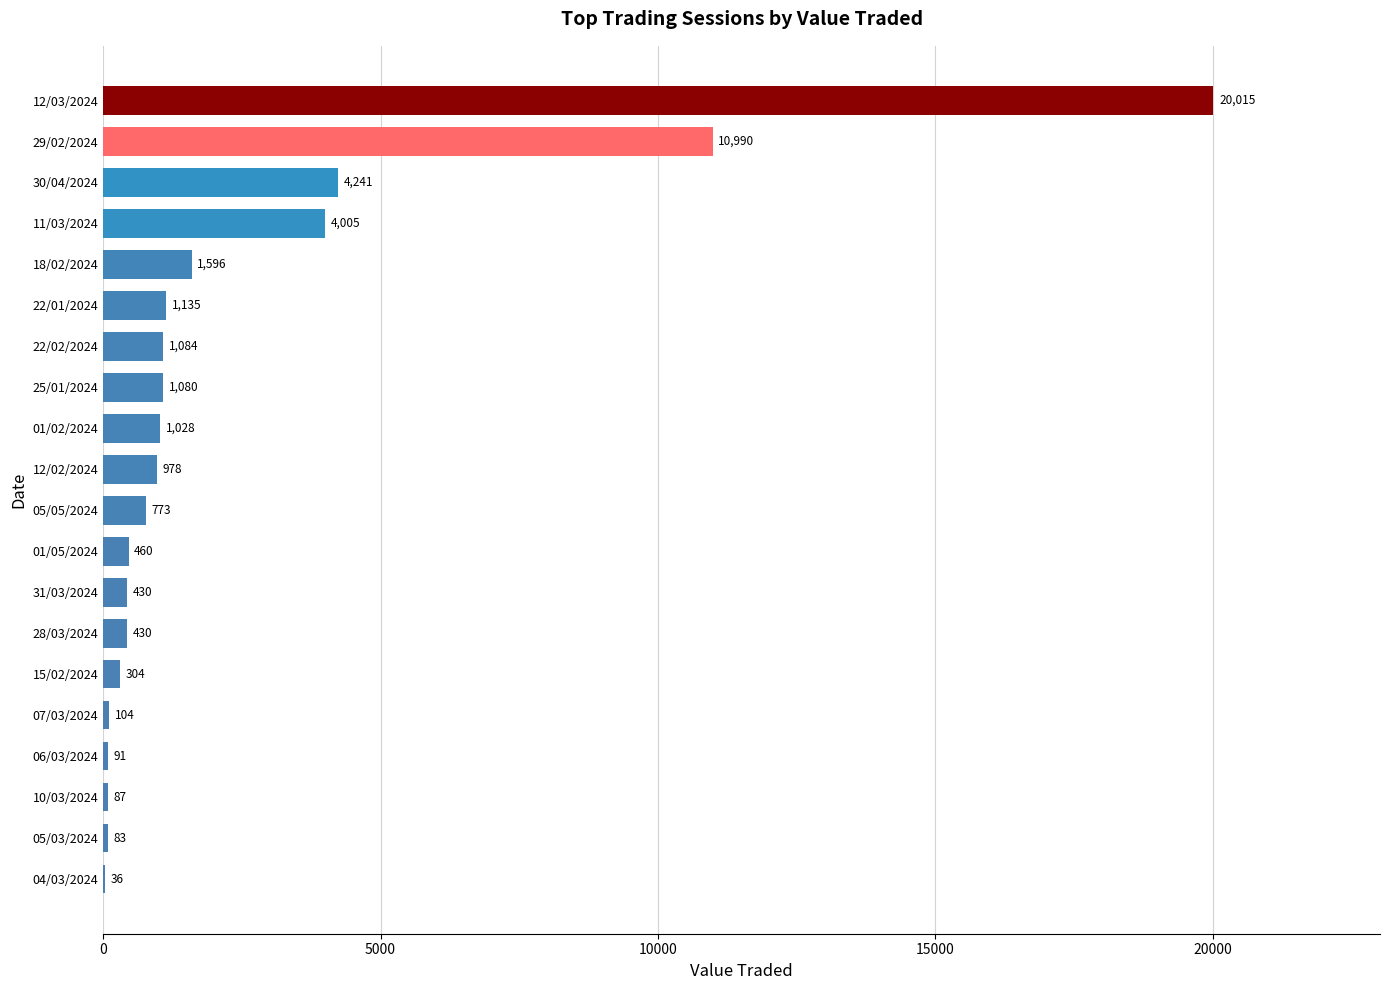

Between 29/02/2024 and 05/05/2024, which is larger?

29/02/2024